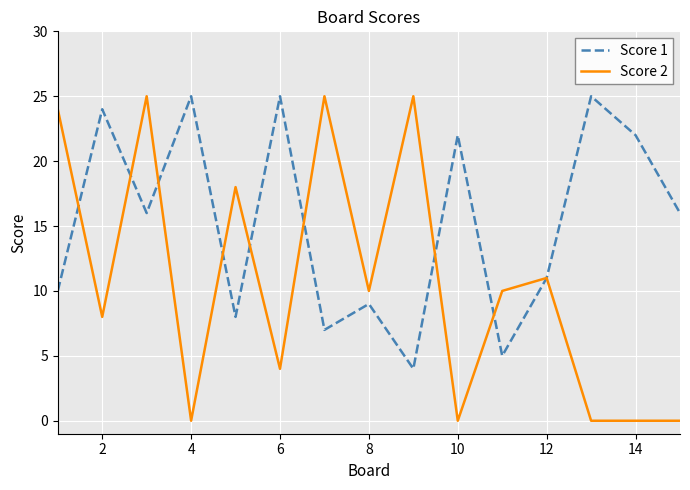

Rank the series by their average value, from lowest to highest.

Score 2, Score 1